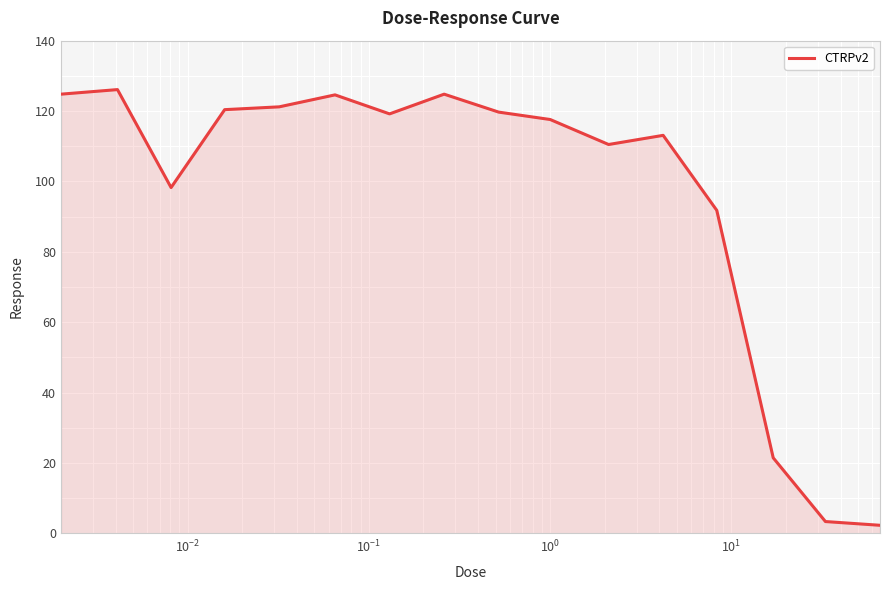

What is the maximum value shown in the chart?

126.1